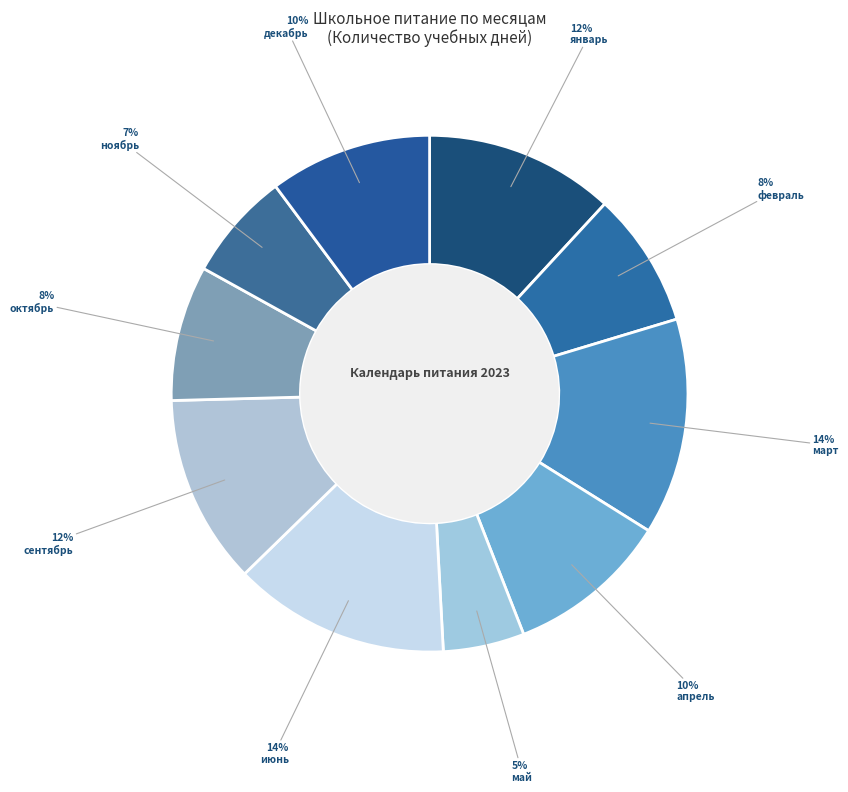

Count the number of slices in the pie.

10